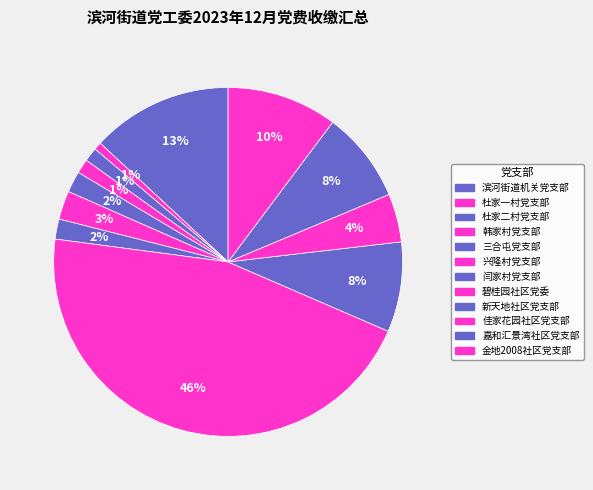

True or false: 嘉和汇景湾社区党支部 accounts for 1% of the total.

False